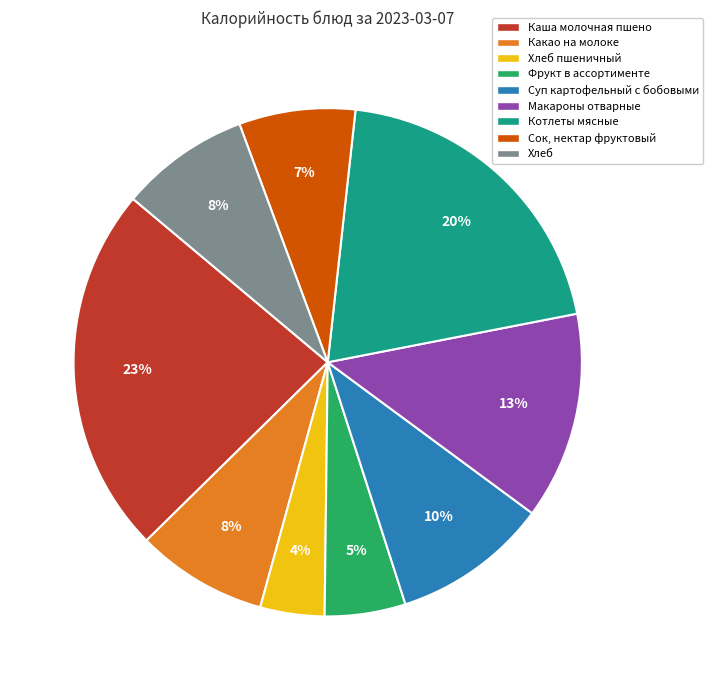

Is it true that Сок, нектар фруктовый is 1% of the pie?

False